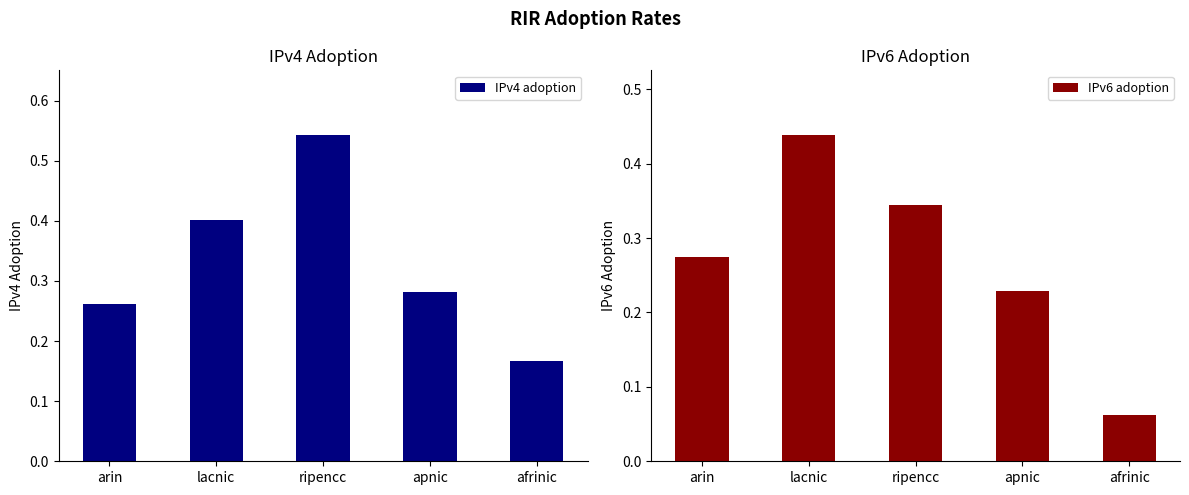

Reading left to right, extract all data points from this chart.

IPv4 adoption: arin=0.3	lacnic=0.4	ripencc=0.5	apnic=0.3	afrinic=0.2
IPv6 adoption: arin=0.3	lacnic=0.4	ripencc=0.3	apnic=0.2	afrinic=0.1